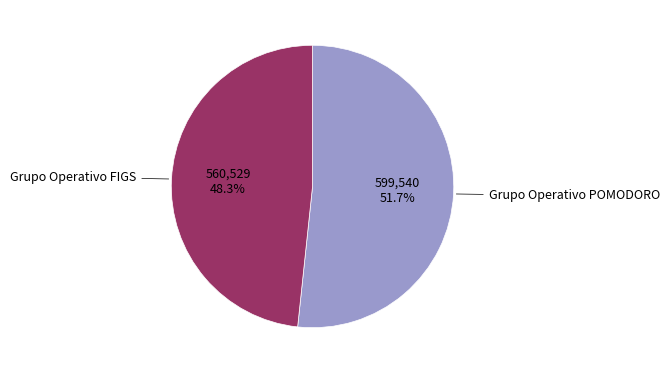

Is there any slice that represents more than half of the pie?

Yes